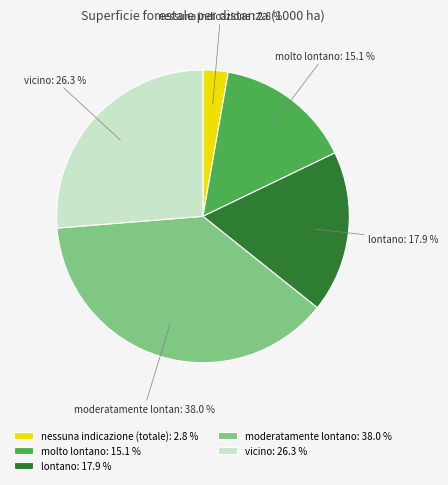

Rank the categories by value from lowest to highest.

nessuna indicazione (totale), molto lontano, lontano, vicino, moderatamente lontano